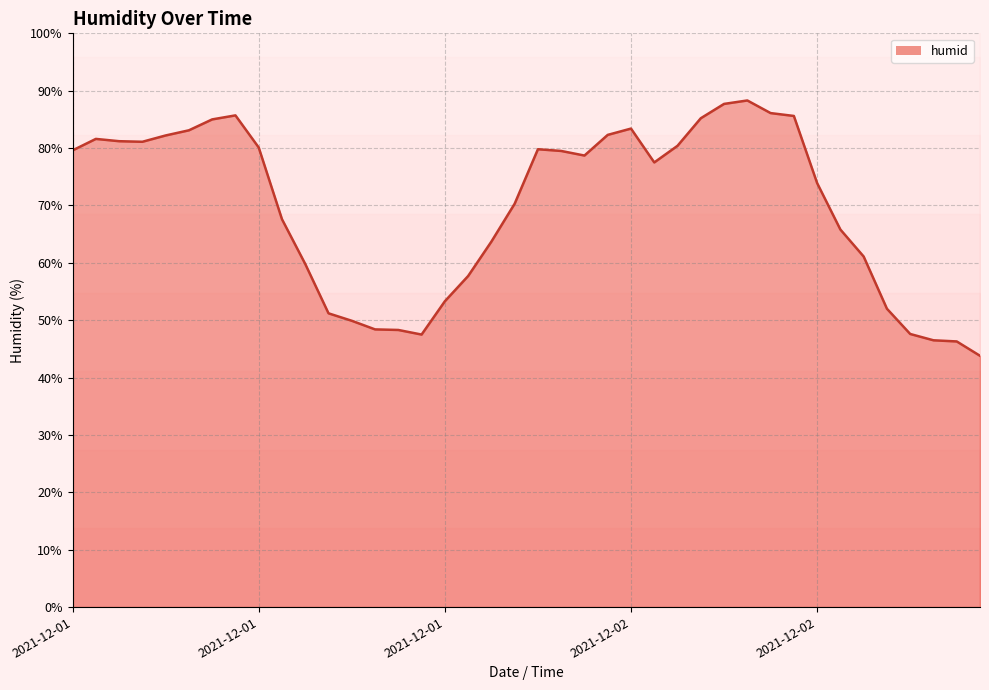

Where is the data nearest to the value 66?

2021-12-02 09:00